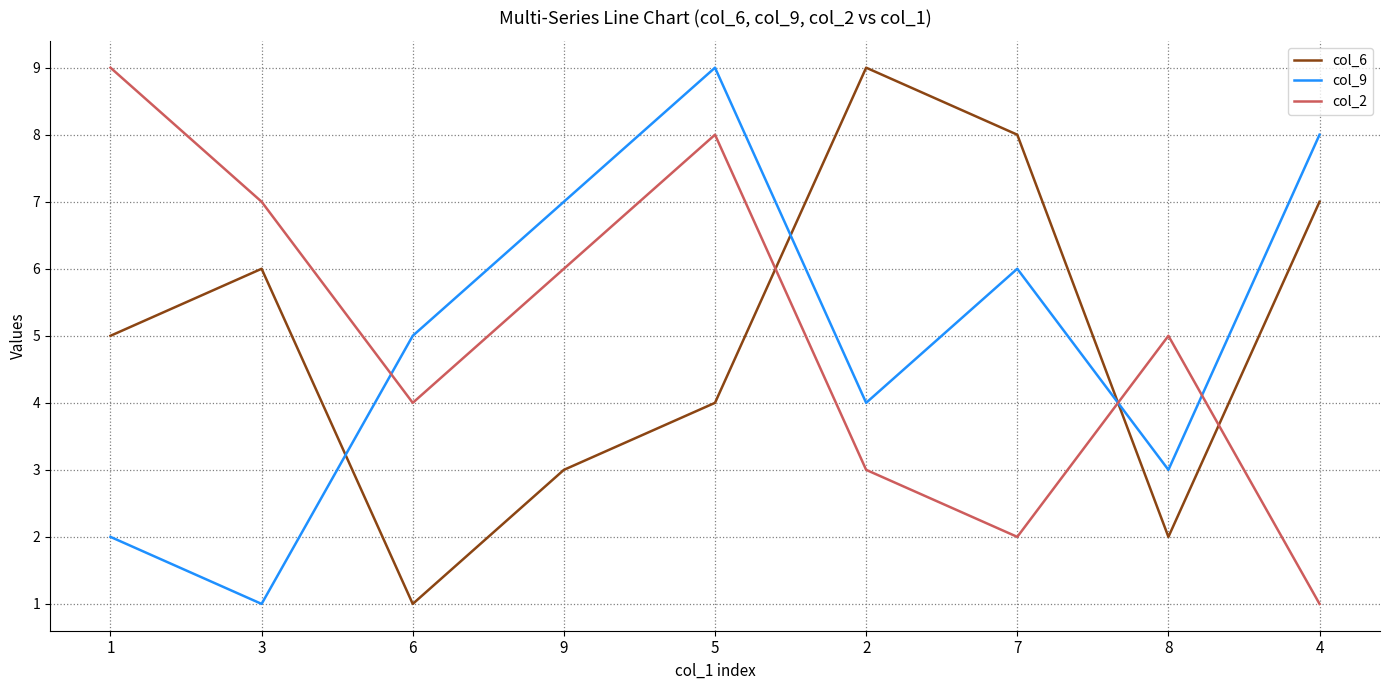

Is the value of col_2 at 2 greater than the value of col_6 at 7?

No